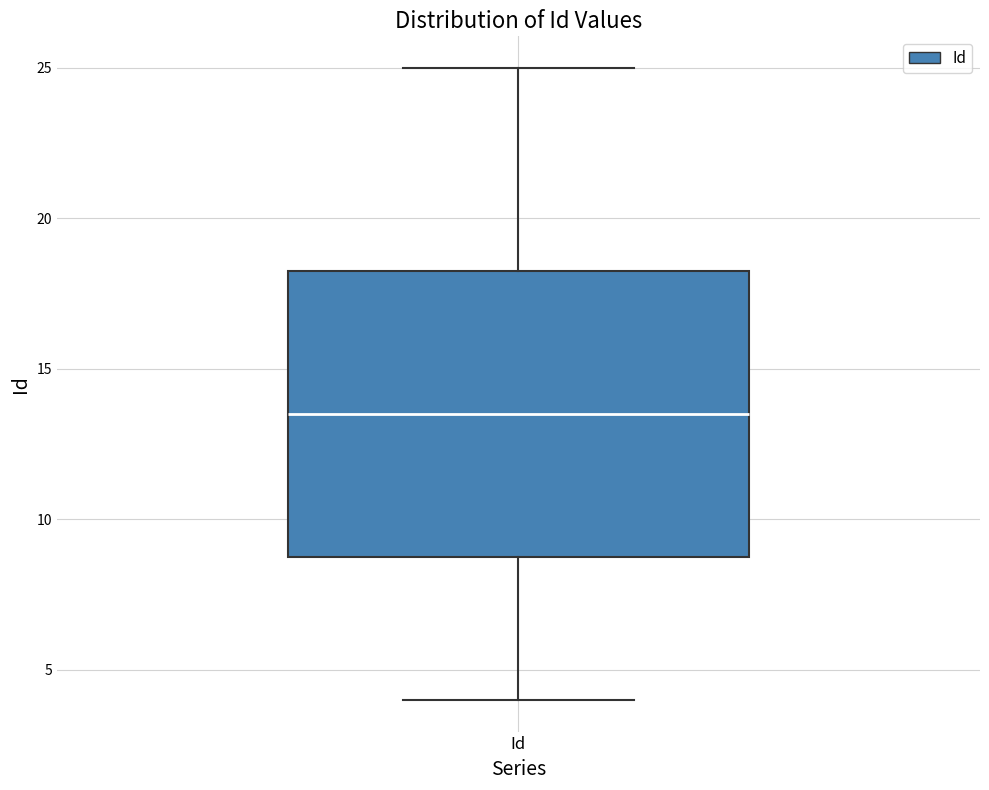

Transcribe this box plot: give where the median line is, the range the box spans, and where the two whiskers end, as read against the y-axis. The values are not printed on the chart, so give them approximately, as read against the axis.

median 13.5, box 9.0 to 18.5, whiskers 4.0 to 25.0